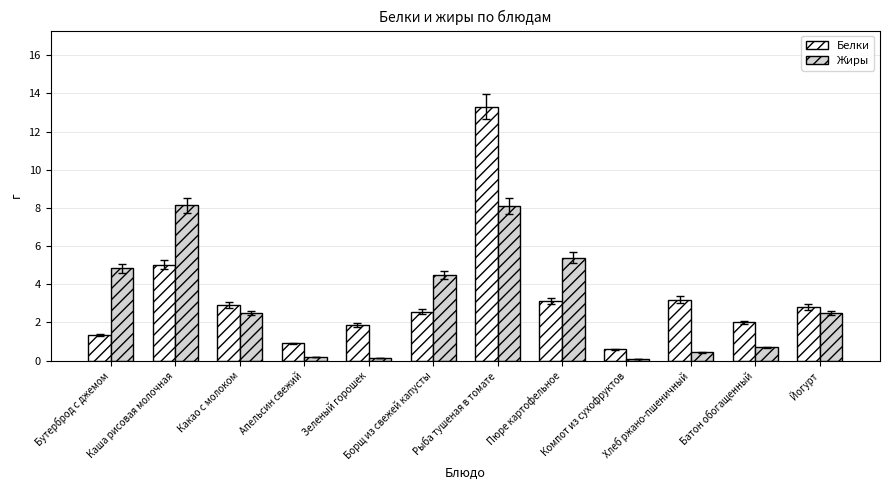

What is the difference between the Жиры values at Рыба тушеная в томате and Пюре картофельное?

2.7